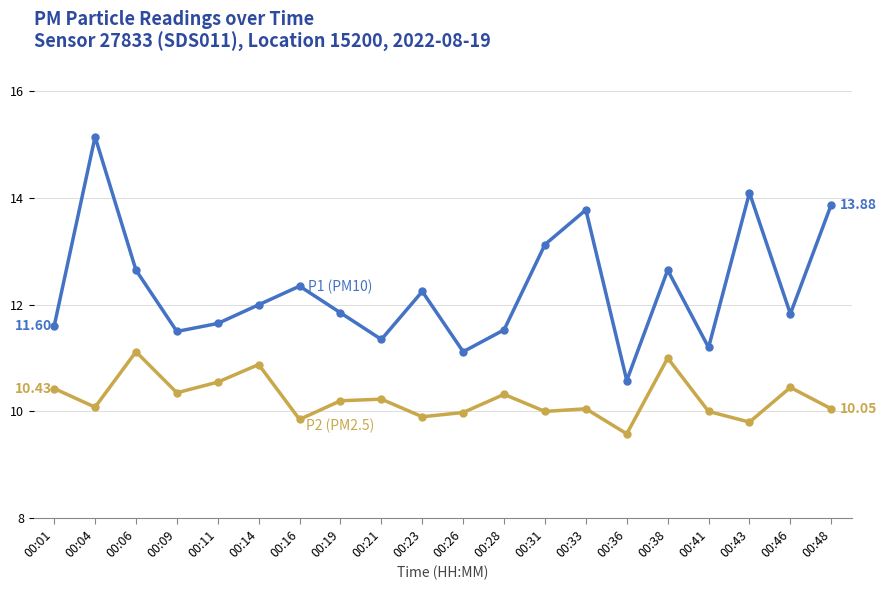

What is the spread (max minus min) of values at 00:26?

1.1